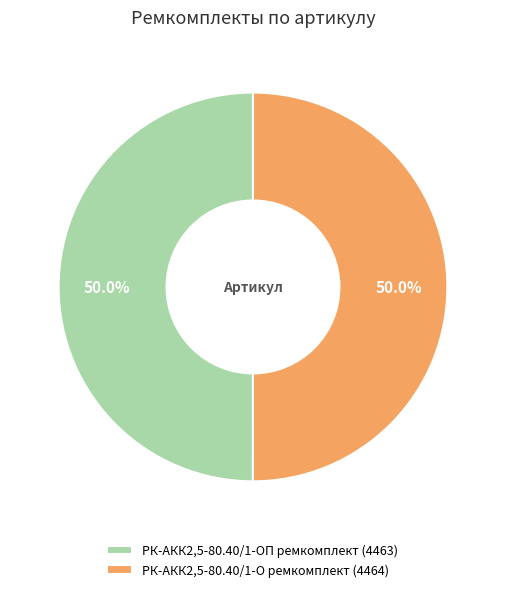

What is the total percentage of РК-АКК2,5-80.40/1-О ремкомплект (4464) and РК-АКК2,5-80.40/1-ОП ремкомплект (4463)?

100.0%